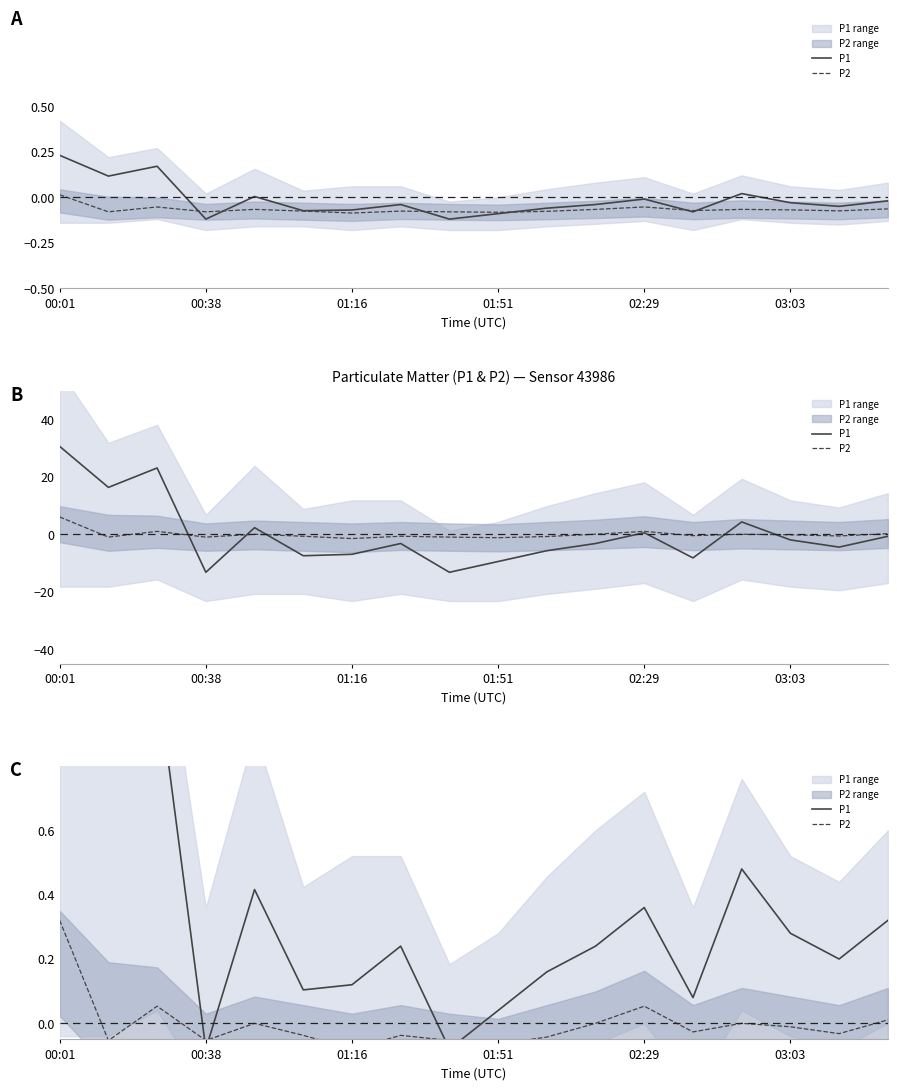

How many data points in P1 are less than 0?

2